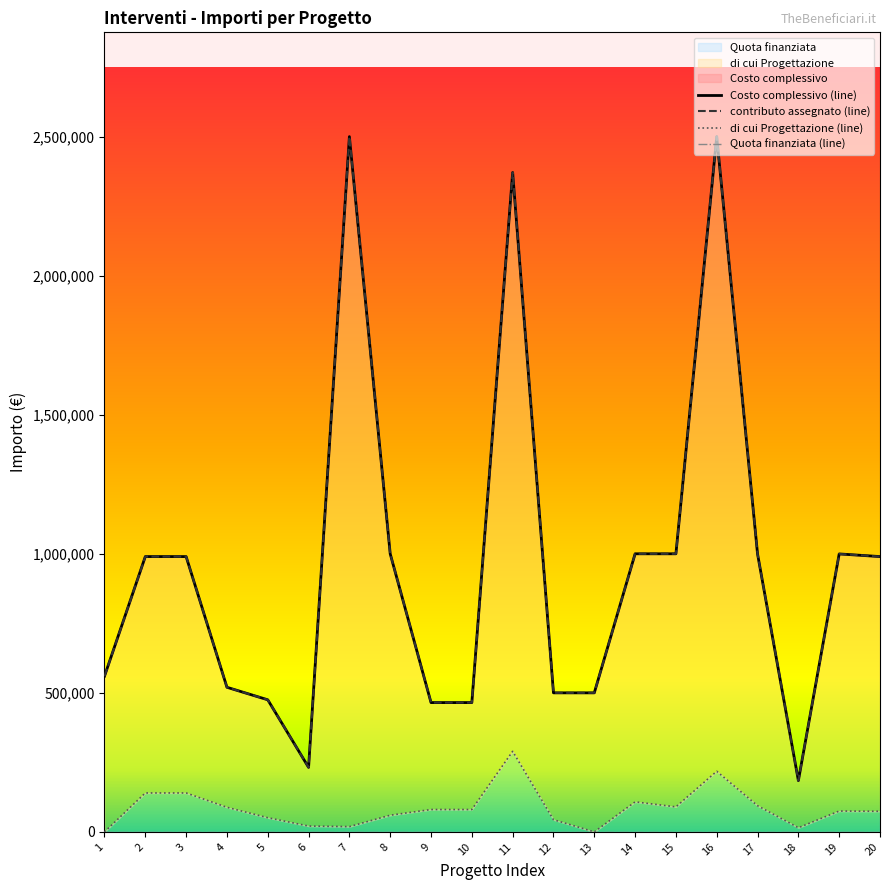

What is the average value of the contributo assegnato series?

962058.4